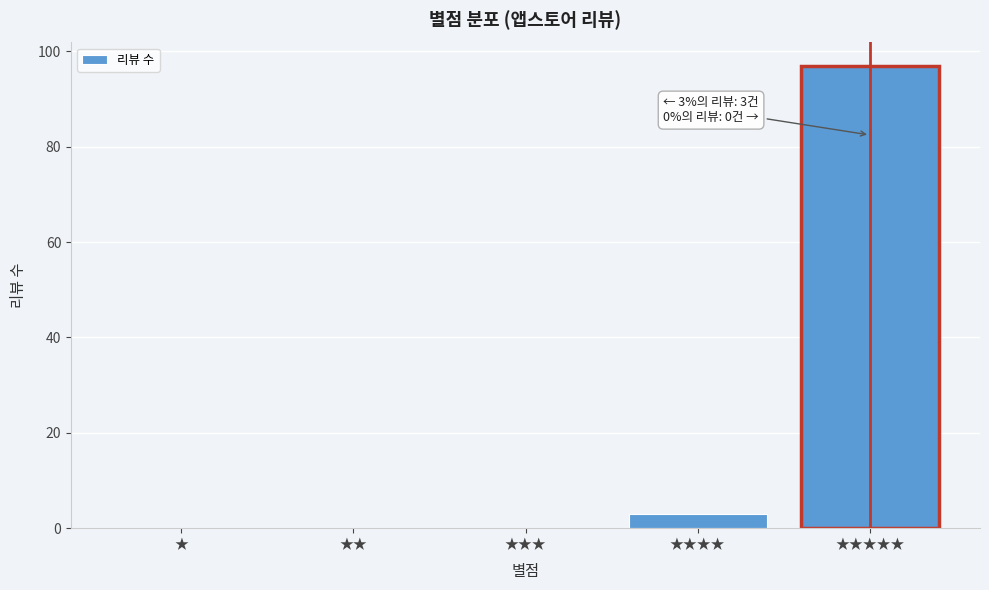

Reading left to right, list all the values displayed in this chart.

★=0	★★=0	★★★=0	★★★★=3	★★★★★=97